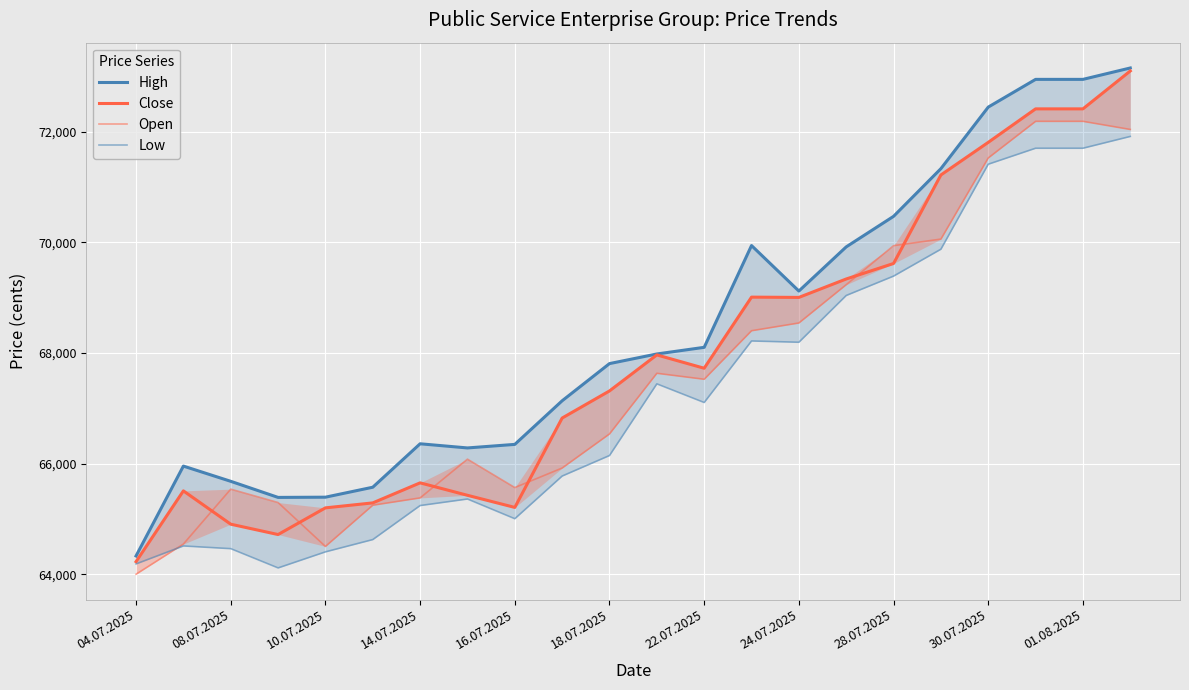

How many data points in Open are above 67523?

10